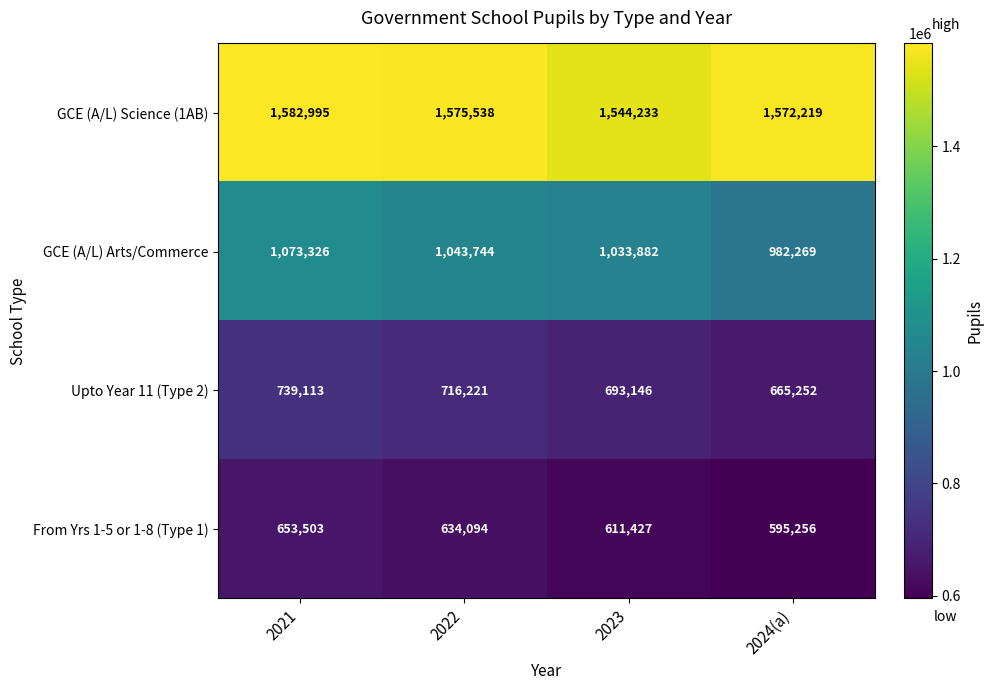

At which category does the chart reach its peak across all series?

2021